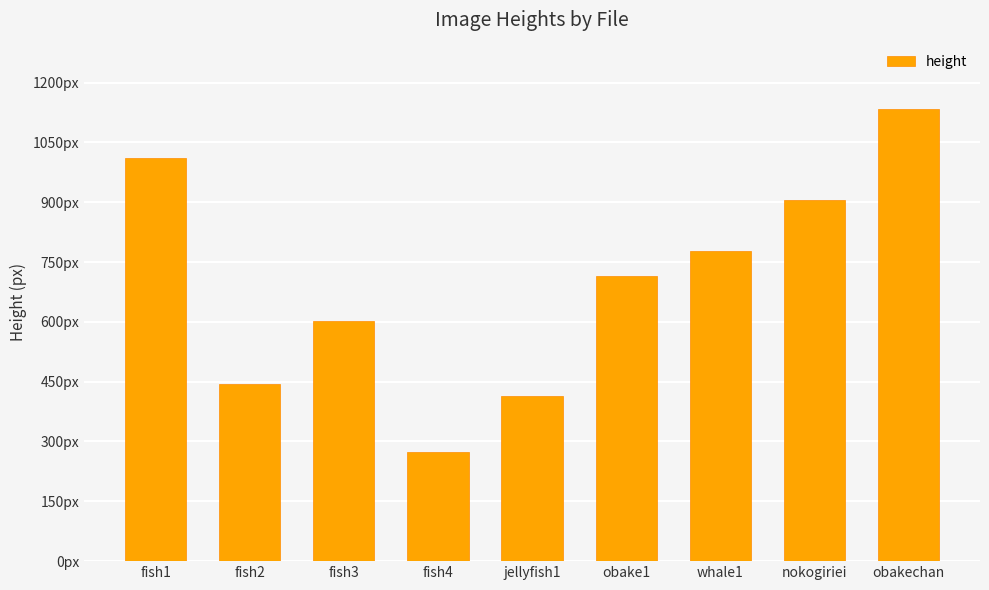

What is the ratio of the value at fish3 to the value at fish4?

2.2